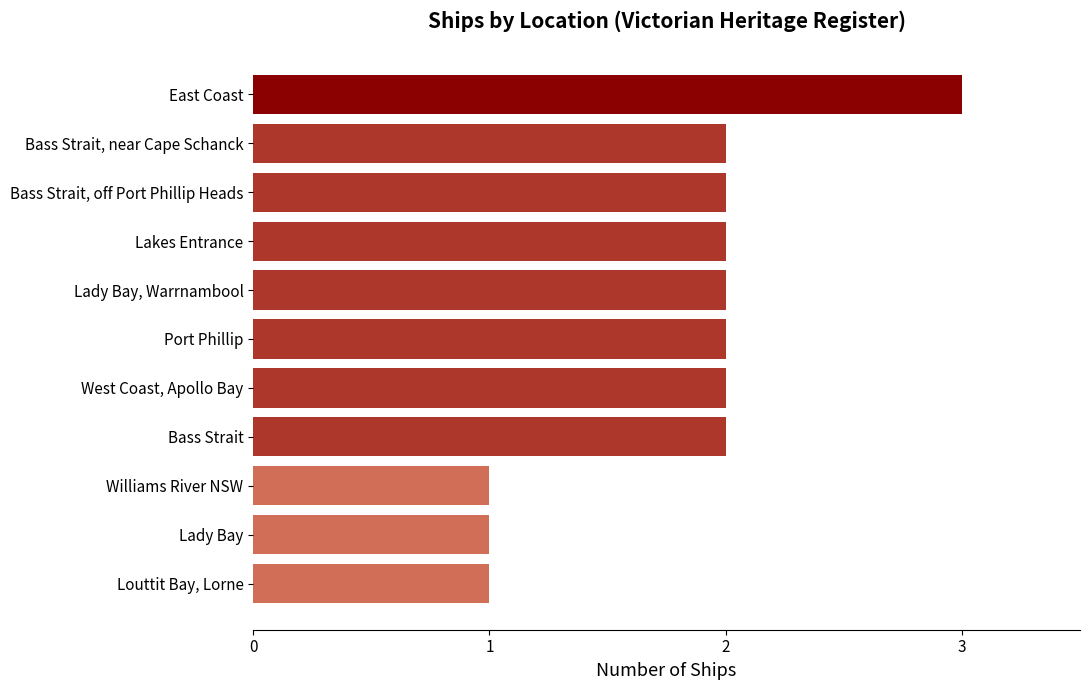

Which has a higher value, Williams River NSW or Lady Bay, Warrnambool?

Lady Bay, Warrnambool